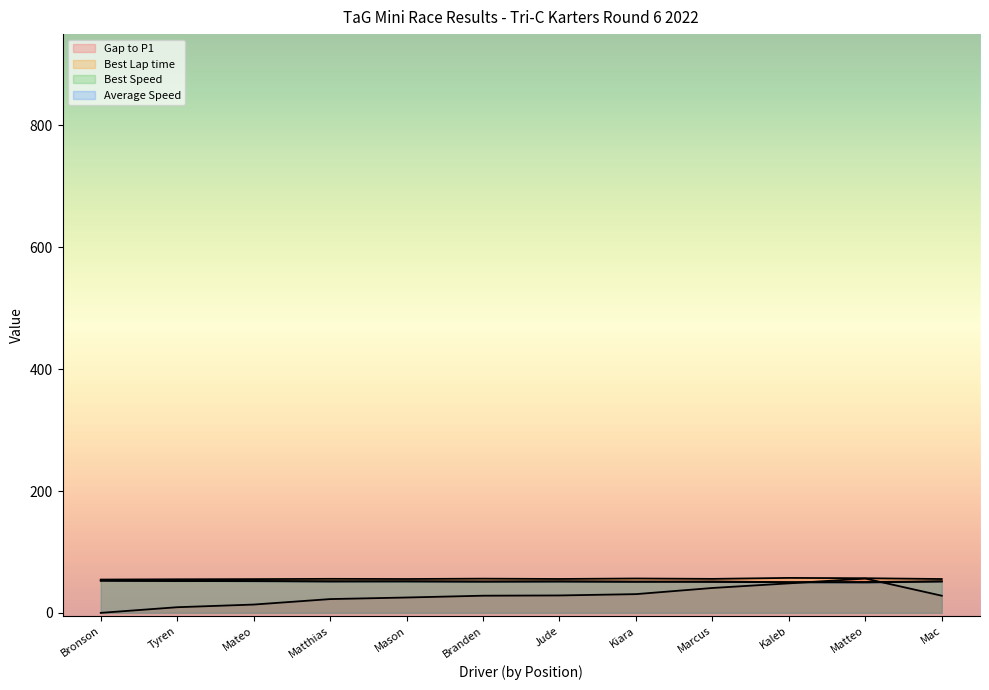

At which category is the sum across all series the highest?

Matteo